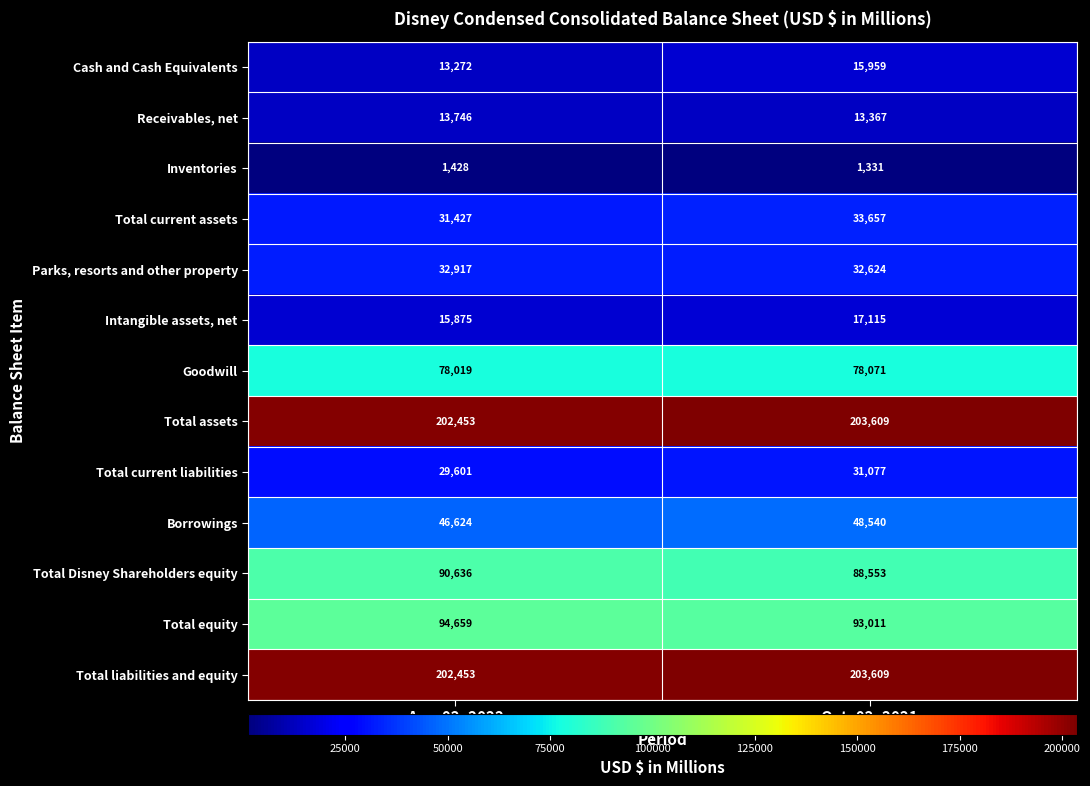

Reading right to left, transcribe all the data shown in this chart.

Cash and Cash Equivalents: Oct. 02, 2021=15959	Apr. 02, 2022=13272
Receivables, net: Oct. 02, 2021=13367	Apr. 02, 2022=13746
Inventories: Oct. 02, 2021=1331	Apr. 02, 2022=1428
Total current assets: Oct. 02, 2021=33657	Apr. 02, 2022=31427
Parks, resorts and other property: Oct. 02, 2021=32624	Apr. 02, 2022=32917
Intangible assets, net: Oct. 02, 2021=17115	Apr. 02, 2022=15875
Goodwill: Oct. 02, 2021=78071	Apr. 02, 2022=78019
Total assets: Oct. 02, 2021=203609	Apr. 02, 2022=202453
Total current liabilities: Oct. 02, 2021=31077	Apr. 02, 2022=29601
Borrowings: Oct. 02, 2021=48540	Apr. 02, 2022=46624
Total Disney Shareholders equity: Oct. 02, 2021=88553	Apr. 02, 2022=90636
Total equity: Oct. 02, 2021=93011	Apr. 02, 2022=94659
Total liabilities and equity: Oct. 02, 2021=203609	Apr. 02, 2022=202453